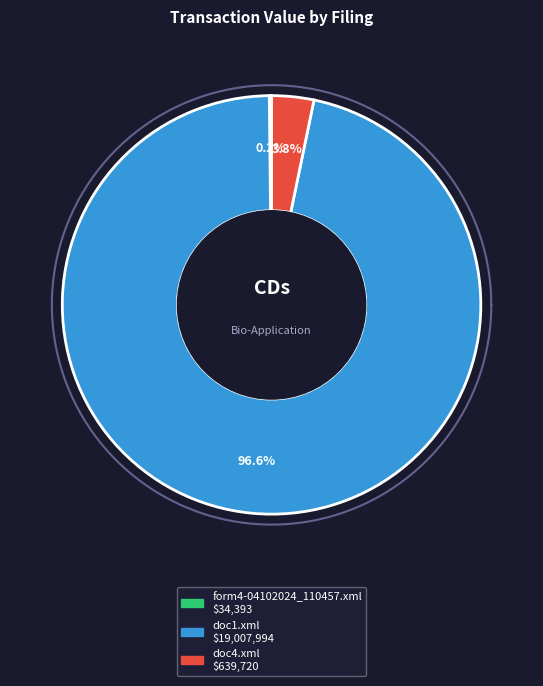

True or false: doc1.xml accounts for 97% of the total.

True